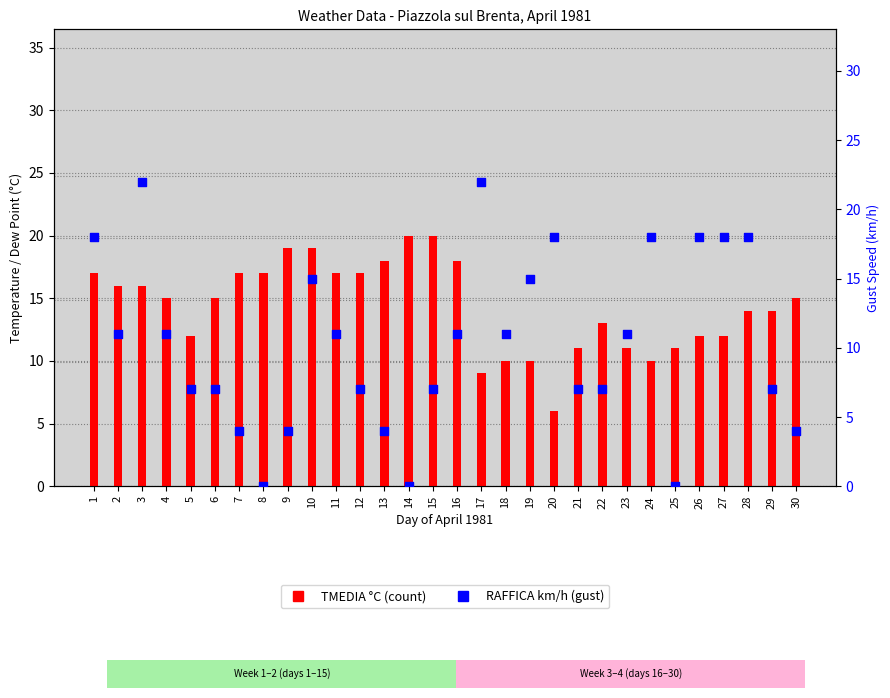

At which category is the sum across all series the highest?

3